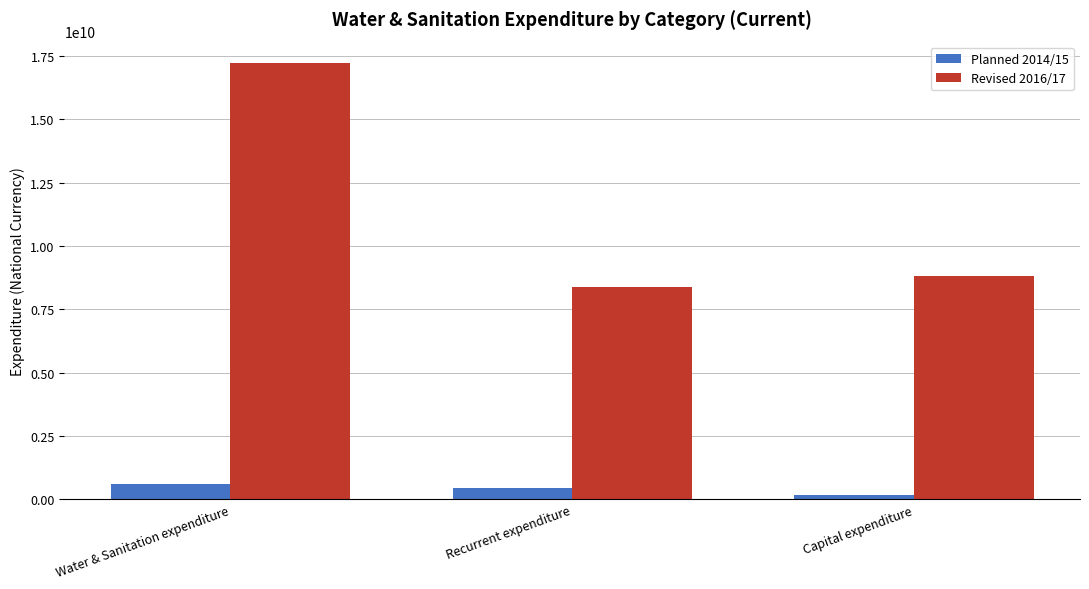

Which series changed the most between Water & Sanitation expenditure and Capital expenditure?

Revised 2016/17